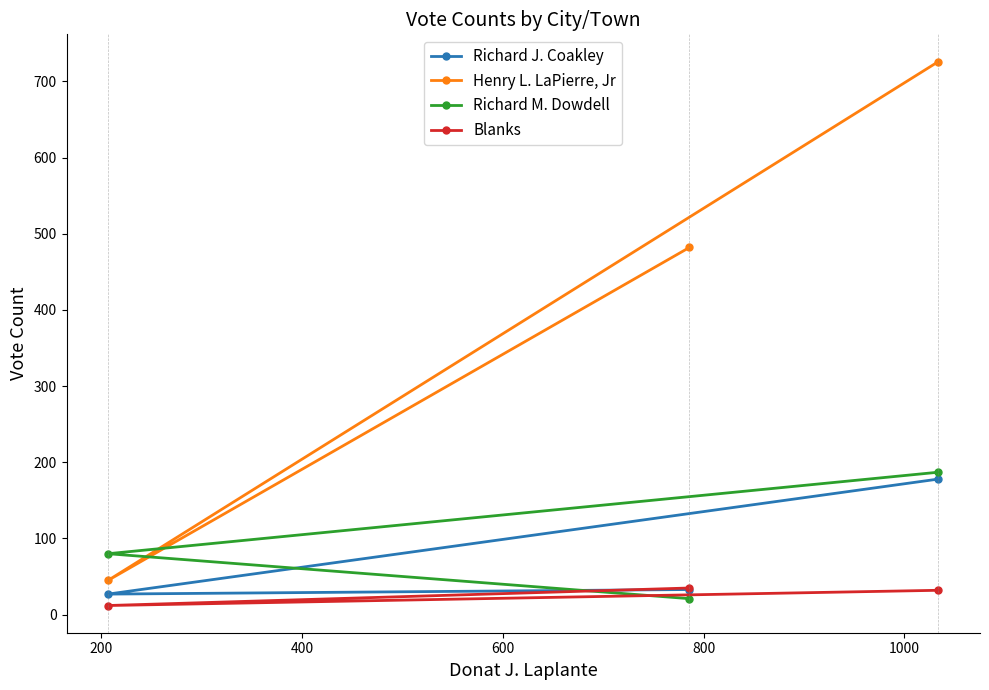

What is the maximum value shown in the chart?

726